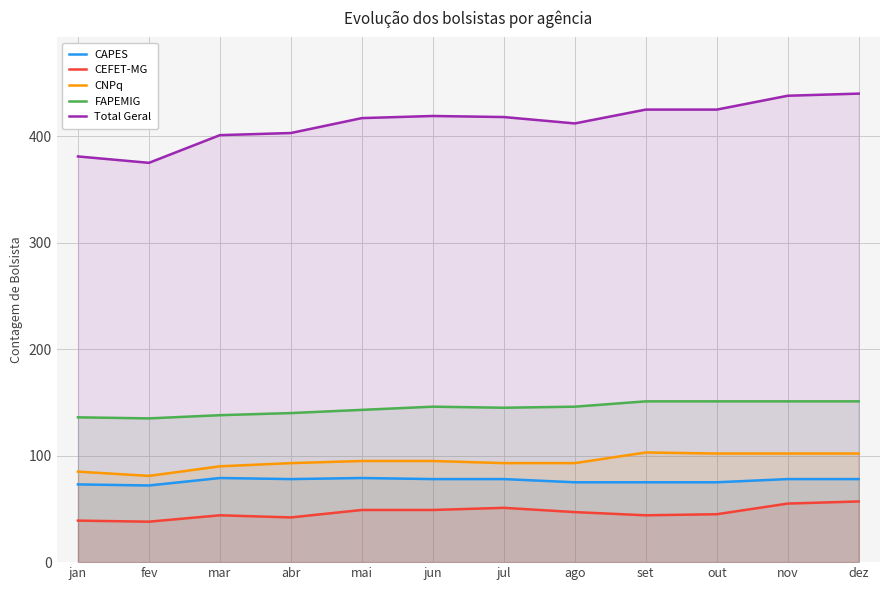

Which label corresponds to the largest value in the chart?

dez